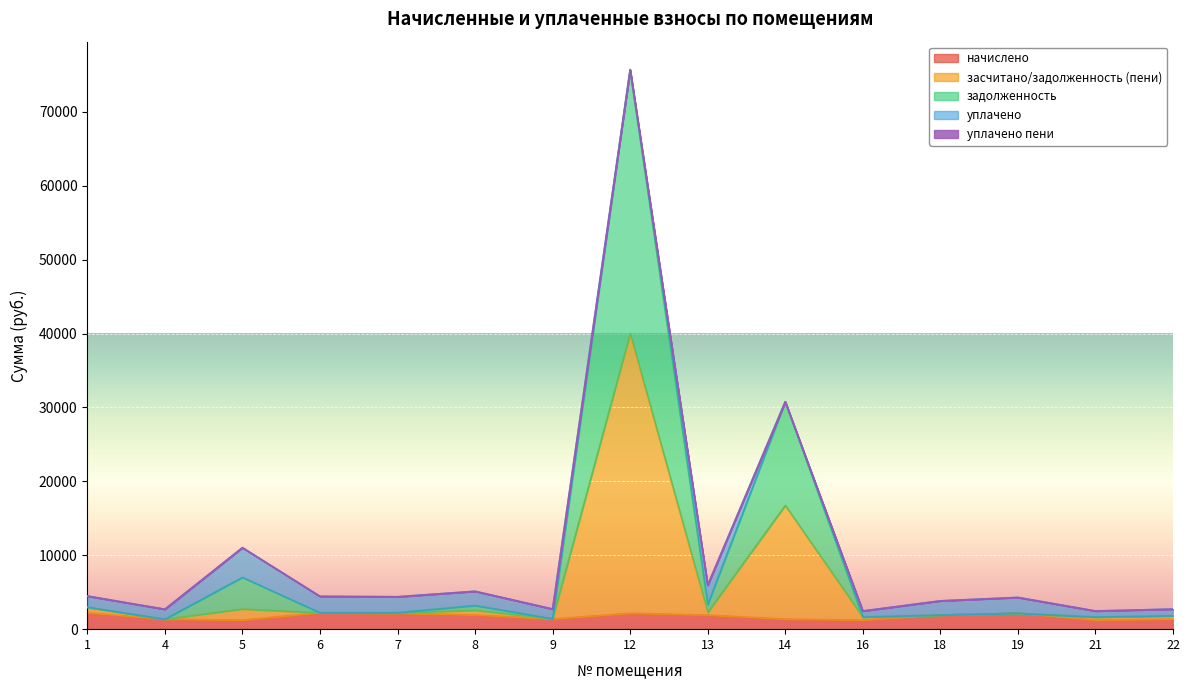

What is the sum of the начислено values at 16 and 7?

3377.3